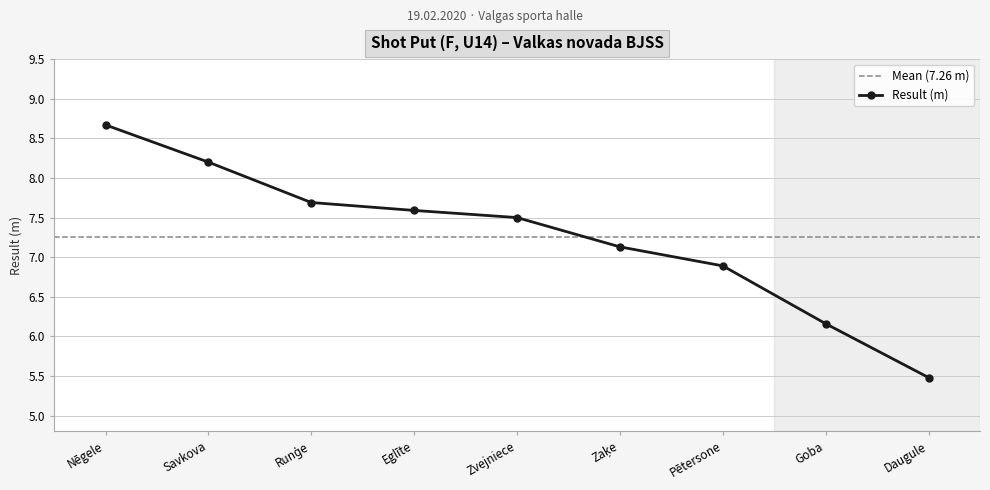

At which label does Result (m) first exceed 7?

Nēgele